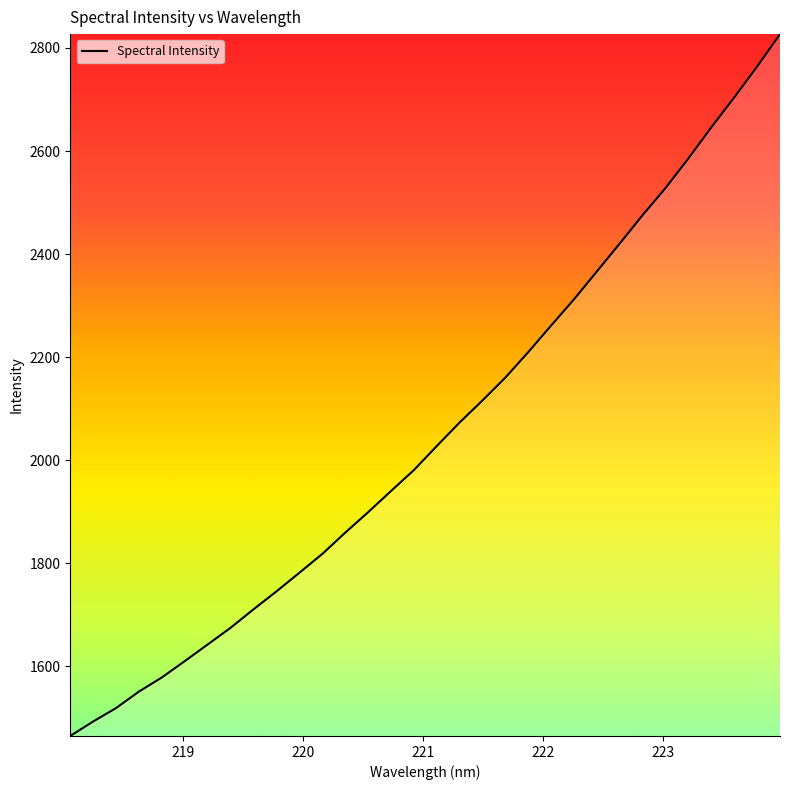

What is the maximum value shown in the chart?

2826.8